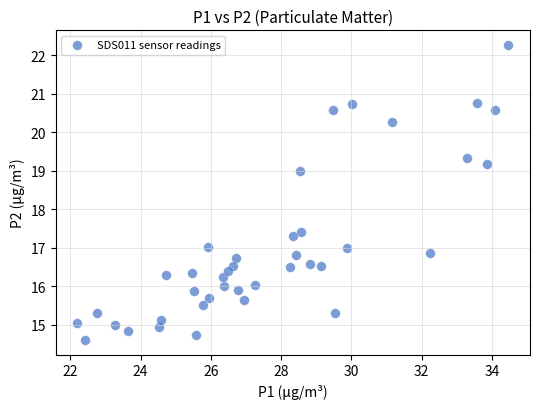

What Y value in the scatter plot is closest to 18?

17.4